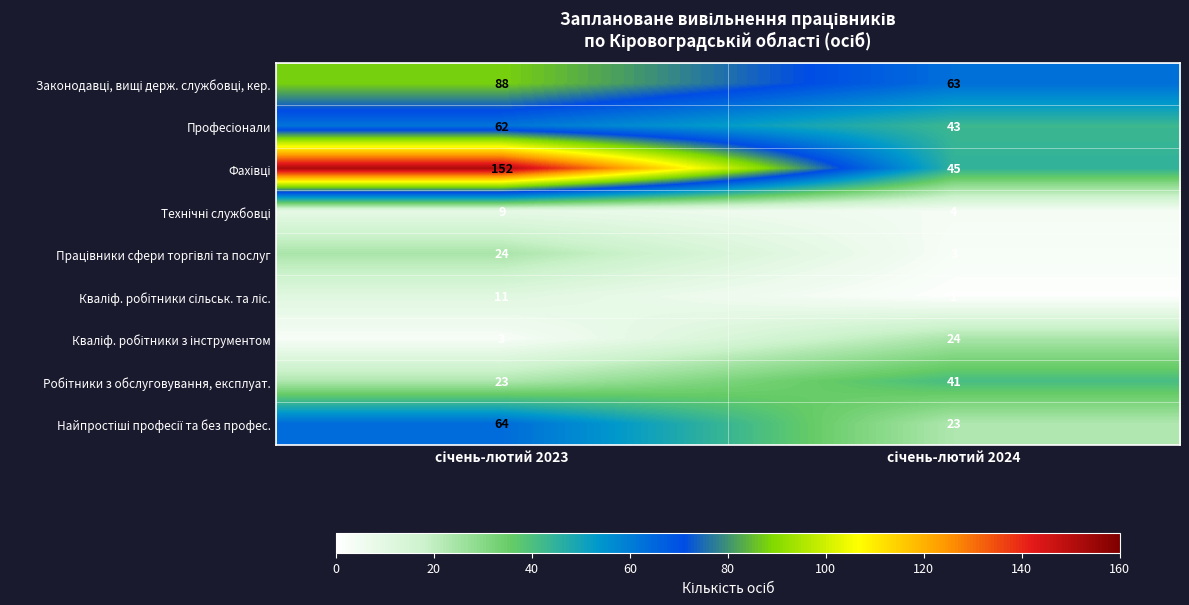

What is the maximum value shown in the chart?

152